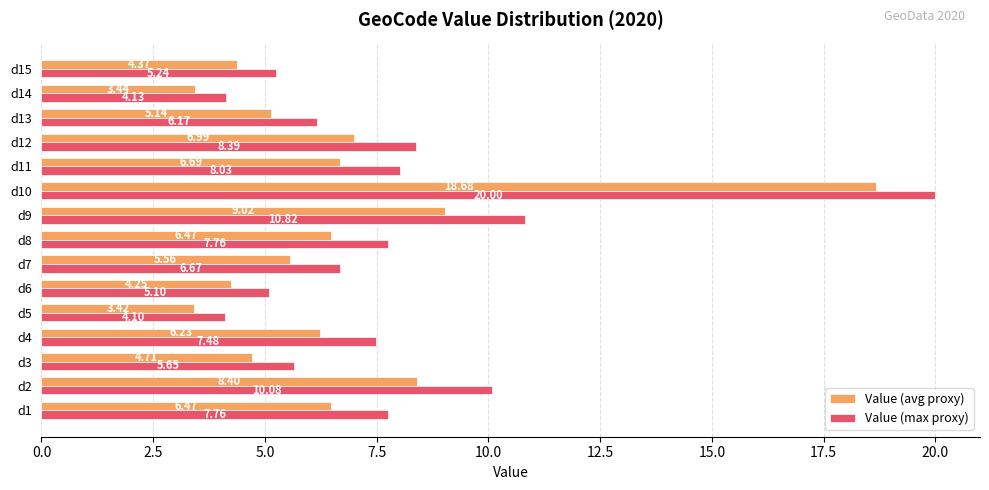

What is the difference between the highest and lowest values at d4?

1.2